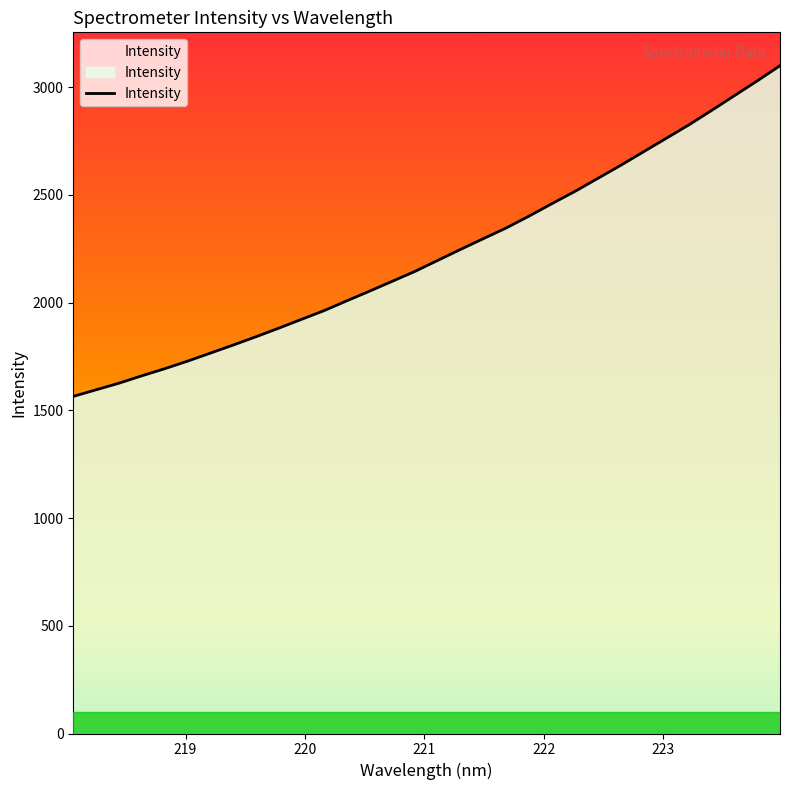

Does the chart have visible grid lines?

No